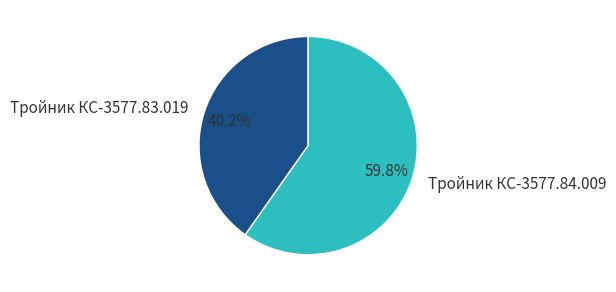

Which category has the smallest portion of the pie?

Тройник КС-3577.83.019